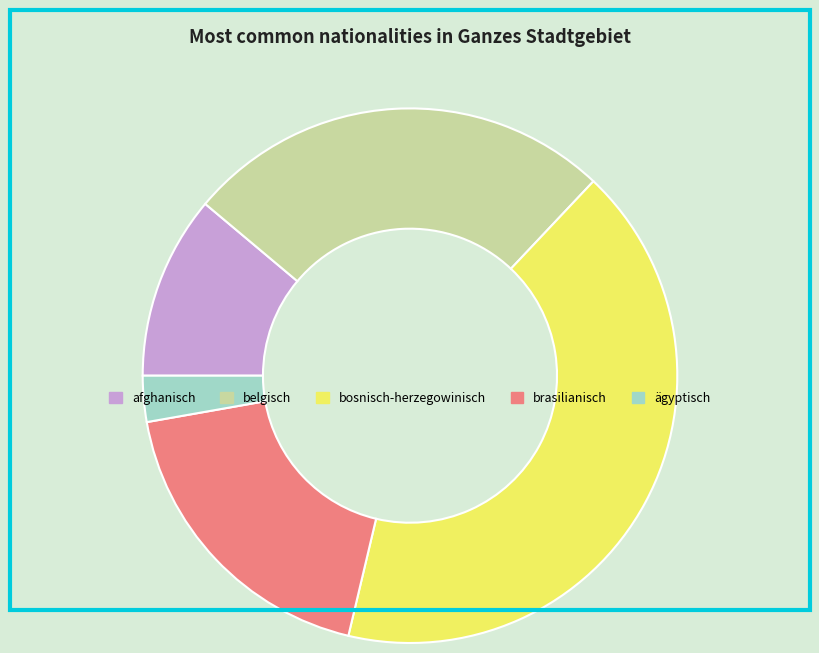

What is the ratio of the value at afghanisch to the value at brasilianisch?

0.6